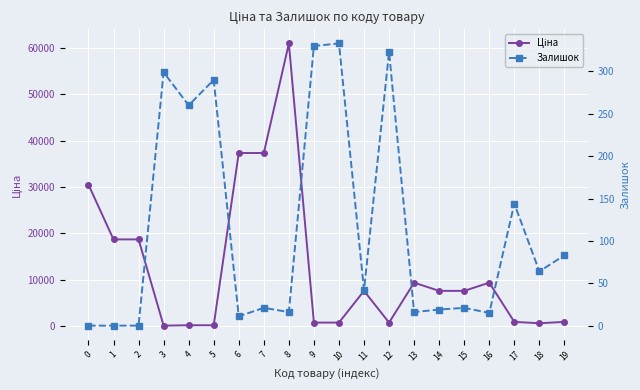

List the series in order of their peak value, highest first.

Ціна, Залишок